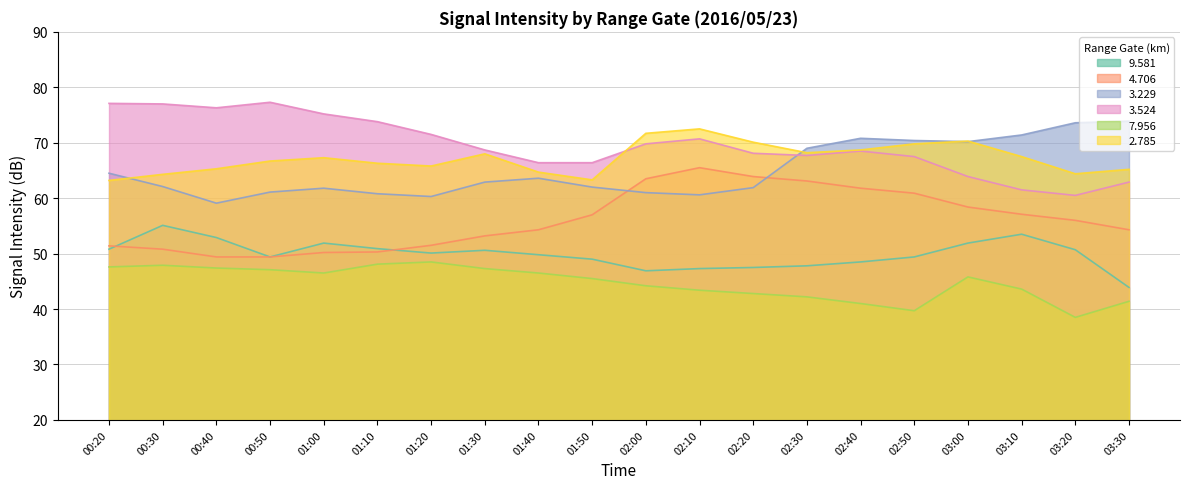

List the series in order of their peak value, highest first.

  3.524,   3.229,   2.785,   4.706,   9.581,   7.956